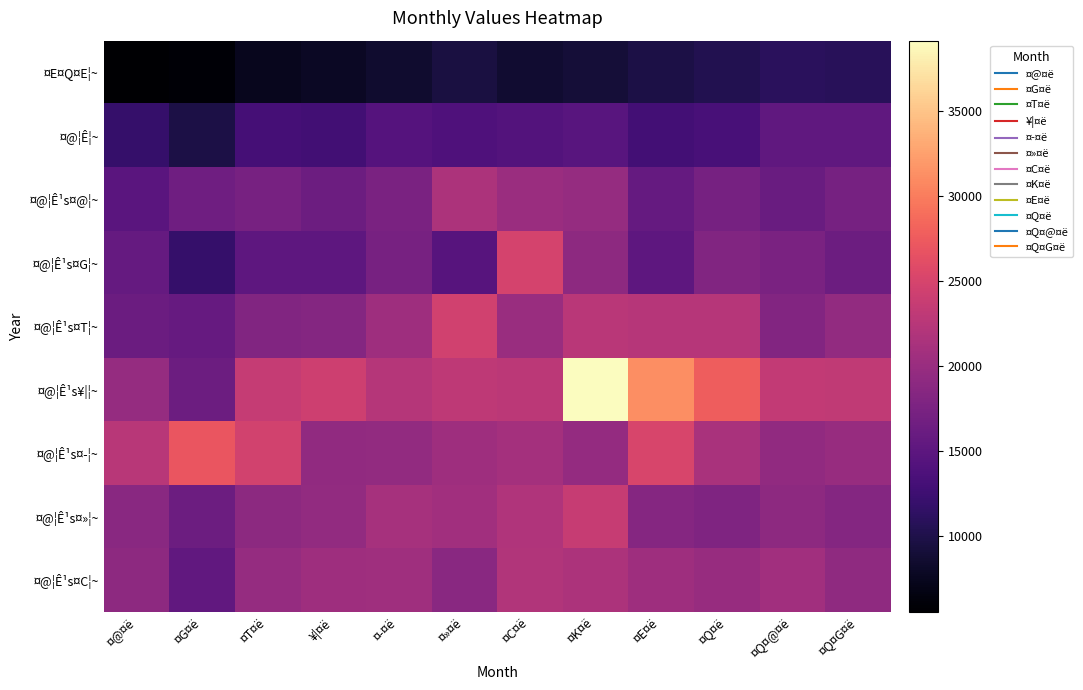

Reading right to left, what are all the values shown in this chart?

¤E¤Q¤E¦~: ¤Q¤G¤ë=10864	¤Q¤@¤ë=10966	¤Q¤ë=10349	¤E¤ë=9822	¤K¤ë=8935	¤C¤ë=8631	¤»¤ë=9474	¤­¤ë=8484	¥|¤ë=7812	¤T¤ë=7464	¤G¤ë=5802	¤@¤ë=5521
¤@¦Ê¦~: ¤Q¤G¤ë=15327	¤Q¤@¤ë=15341	¤Q¤ë=13351	¤E¤ë=12871	¤K¤ë=14639	¤C¤ë=14285	¤»¤ë=13912	¤­¤ë=14385	¥|¤ë=12842	¤T¤ë=13109	¤G¤ë=9727	¤@¤ë=11916
¤@¦Ê¹s¤@¦~: ¤Q¤G¤ë=17167	¤Q¤@¤ë=16115	¤Q¤ë=17169	¤E¤ë=15727	¤K¤ë=19711	¤C¤ë=20142	¤»¤ë=21583	¤­¤ë=17578	¥|¤ë=16281	¤T¤ë=17286	¤G¤ë=16549	¤@¤ë=14728
¤@¦Ê¹s¤G¦~: ¤Q¤G¤ë=16368	¤Q¤@¤ë=17563	¤Q¤ë=18026	¤E¤ë=15110	¤K¤ë=19101	¤C¤ë=24899	¤»¤ë=14538	¤­¤ë=17214	¥|¤ë=15227	¤T¤ë=15206	¤G¤ë=11826	¤@¤ë=15701
¤@¦Ê¹s¤T¦~: ¤Q¤G¤ë=19544	¤Q¤@¤ë=18216	¤Q¤ë=22378	¤E¤ë=22366	¤K¤ë=22620	¤C¤ë=20050	¤»¤ë=24437	¤­¤ë=20404	¥|¤ë=18268	¤T¤ë=18052	¤G¤ë=15842	¤@¤ë=16207
¤@¦Ê¹s¥|¦~: ¤Q¤G¤ë=23170	¤Q¤@¤ë=23325	¤Q¤ë=27608	¤E¤ë=31225	¤K¤ë=39113	¤C¤ë=22797	¤»¤ë=23083	¤­¤ë=22207	¥|¤ë=24176	¤T¤ë=23538	¤G¤ë=16328	¤@¤ë=19790
¤@¦Ê¹s¤­¦~: ¤Q¤G¤ë=19874	¤Q¤@¤ë=19344	¤Q¤ë=21320	¤E¤ë=25082	¤K¤ë=19646	¤C¤ë=20930	¤»¤ë=20400	¤­¤ë=19505	¥|¤ë=19343	¤T¤ë=24588	¤G¤ë=26973	¤@¤ë=22471
¤@¦Ê¹s¤»¦~: ¤Q¤G¤ë=18334	¤Q¤@¤ë=19166	¤Q¤ë=17886	¤E¤ë=18493	¤K¤ë=23753	¤C¤ë=21838	¤»¤ë=20671	¤­¤ë=21042	¥|¤ë=19446	¤T¤ë=18923	¤G¤ë=16373	¤@¤ë=18647
¤@¦Ê¹s¤C¦~: ¤Q¤G¤ë=19183	¤Q¤@¤ë=20639	¤Q¤ë=19938	¤E¤ë=20349	¤K¤ë=21635	¤C¤ë=21934	¤»¤ë=18655	¤­¤ë=20546	¥|¤ë=20396	¤T¤ë=19725	¤G¤ë=15407	¤@¤ë=19090